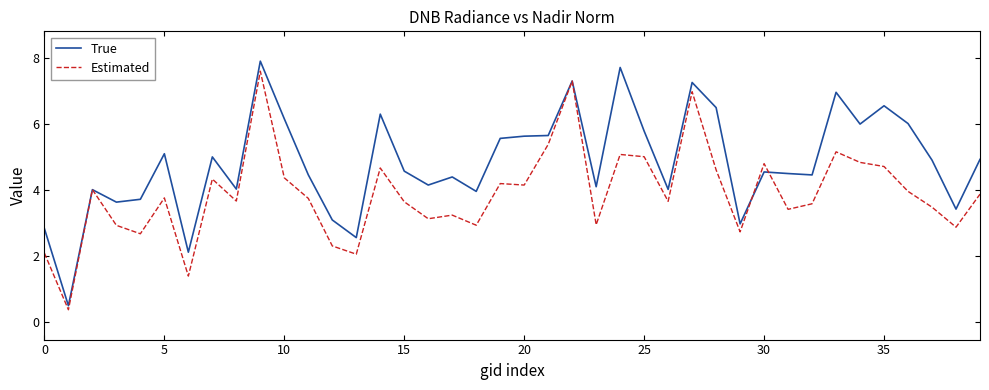

Rank the series by their maximum value, from highest to lowest.

True, Estimated